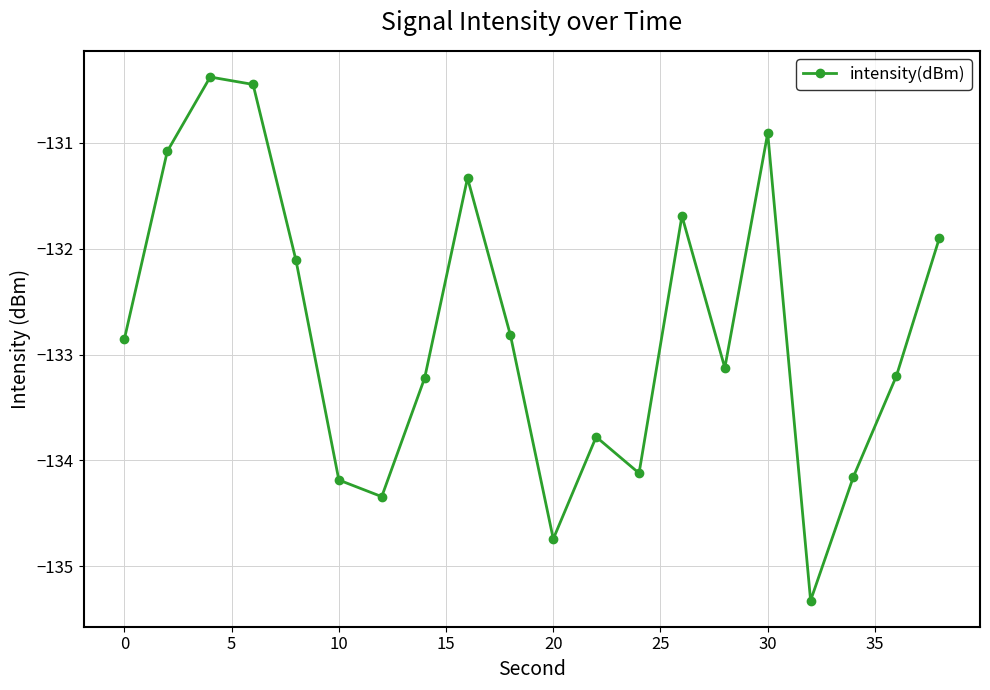

What is the difference between the maximum and minimum values?

4.9